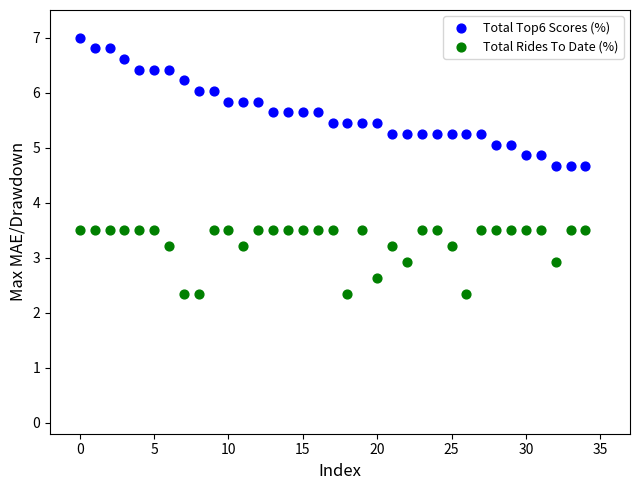

What are all the series names shown in the legend?

Total Top6 Scores (%), Total Rides To Date (%)